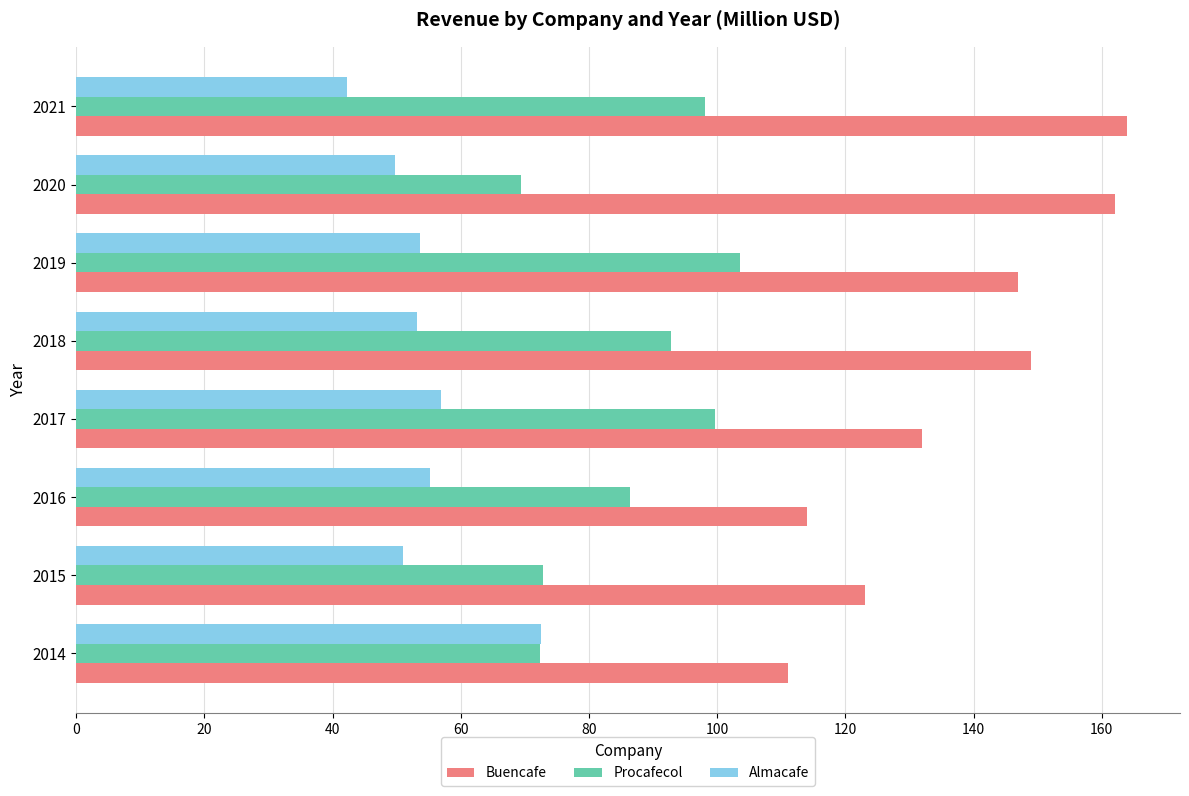

Which series has the largest range (max minus min)?

Buencafe